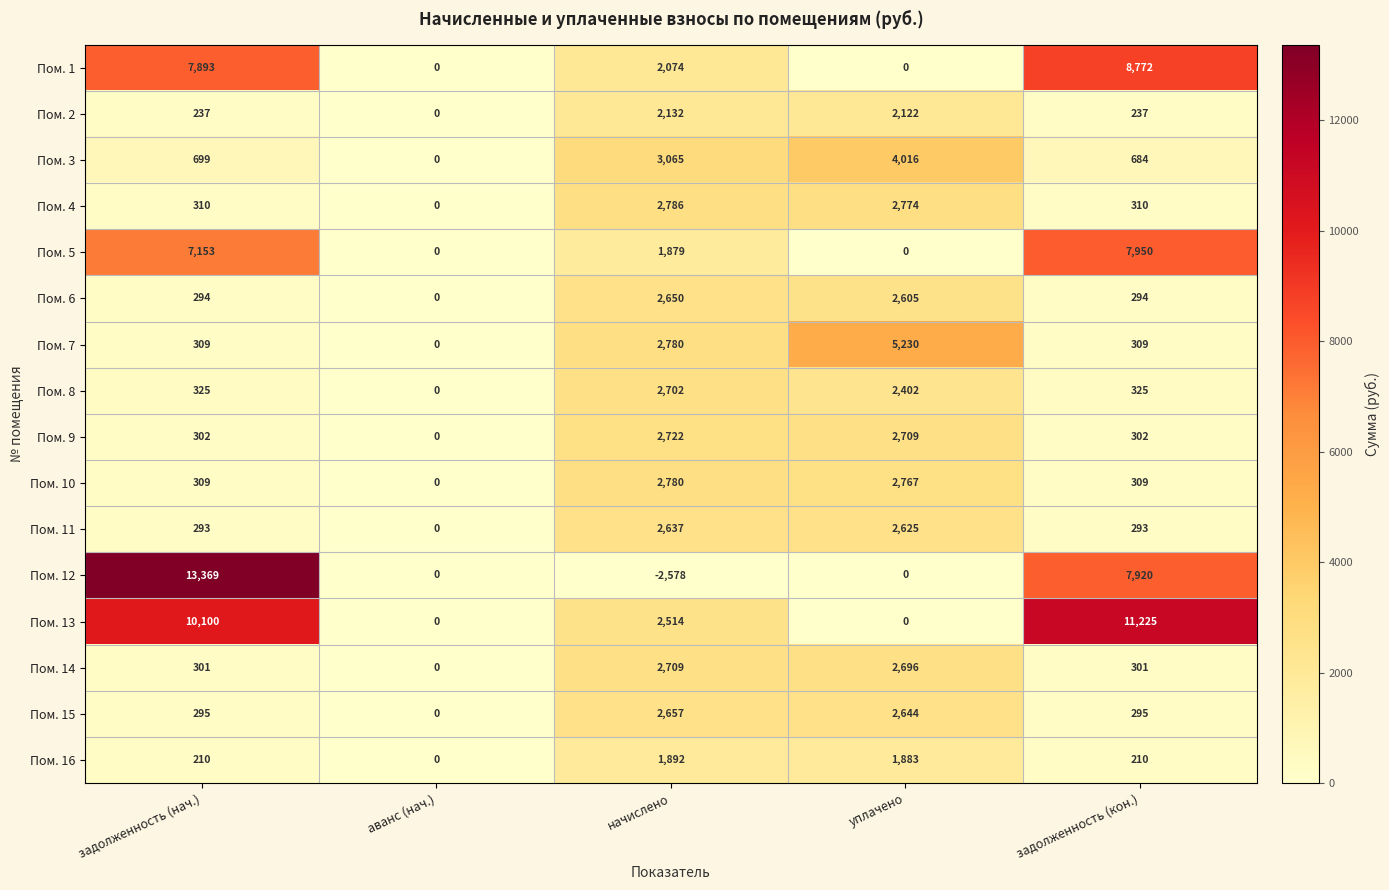

Which series has the largest range (max minus min)?

Пом. 12